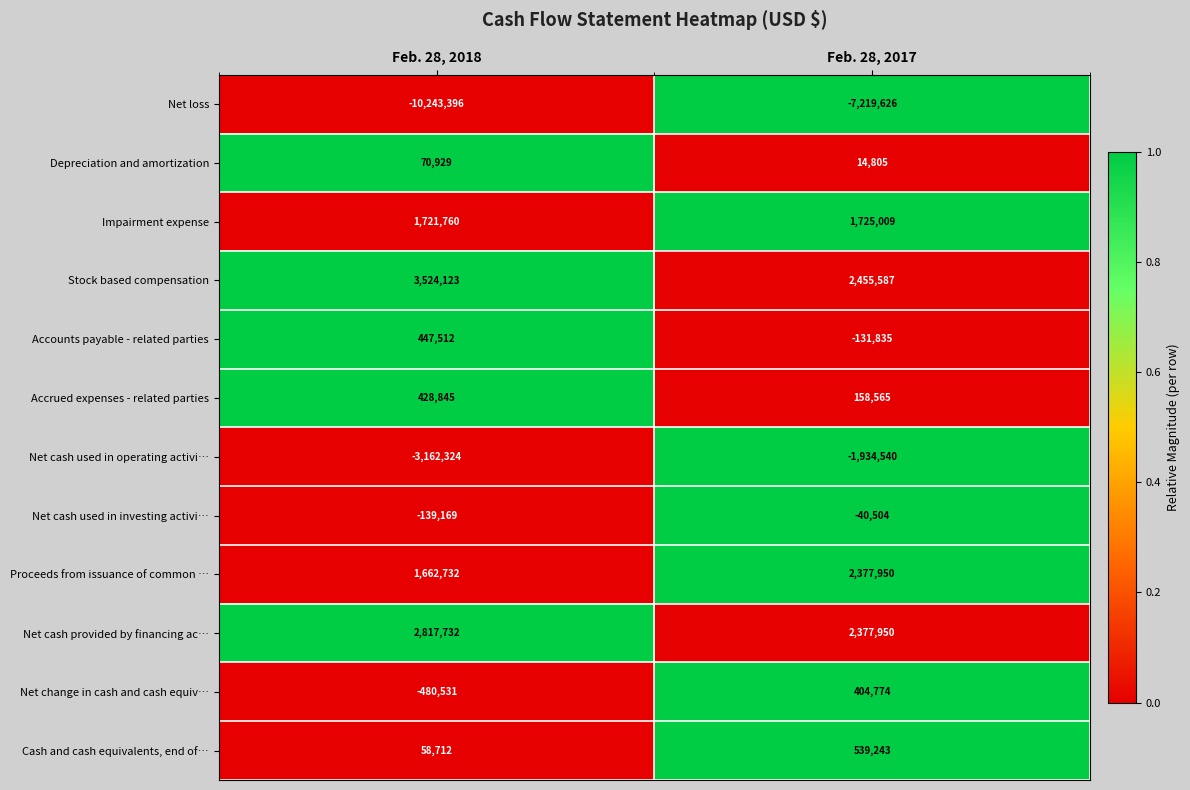

Reading right to left, list all the values displayed in this chart.

Net loss: -7219626	-10243396
Depreciation and amortization: 14805	70929
Impairment expense: 1725009	1721760
Stock based compensation: 2455587	3524123
Accounts payable - related parties: -131835	447512
Accrued expenses - related parties: 158565	428845
Net cash used in operating activi…: -1934540	-3162324
Net cash used in investing activi…: -40504	-139169
Proceeds from issuance of common …: 2377950	1662732
Net cash provided by financing ac…: 2377950	2817732
Net change in cash and cash equiv…: 404774	-480531
Cash and cash equivalents, end of…: 539243	58712